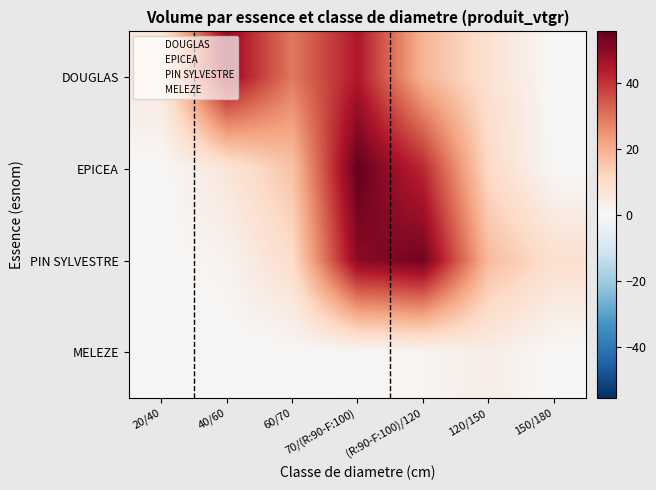

Which series has the widest spread of values?

EPICEA